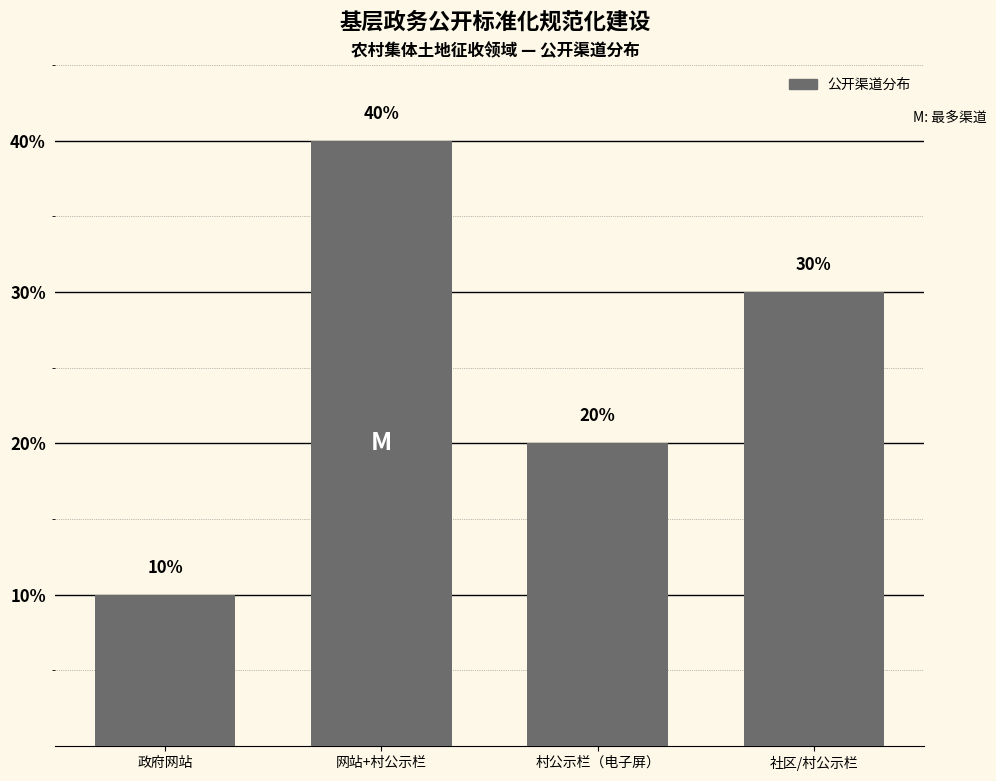

Does the chart contain stacked bars?

No